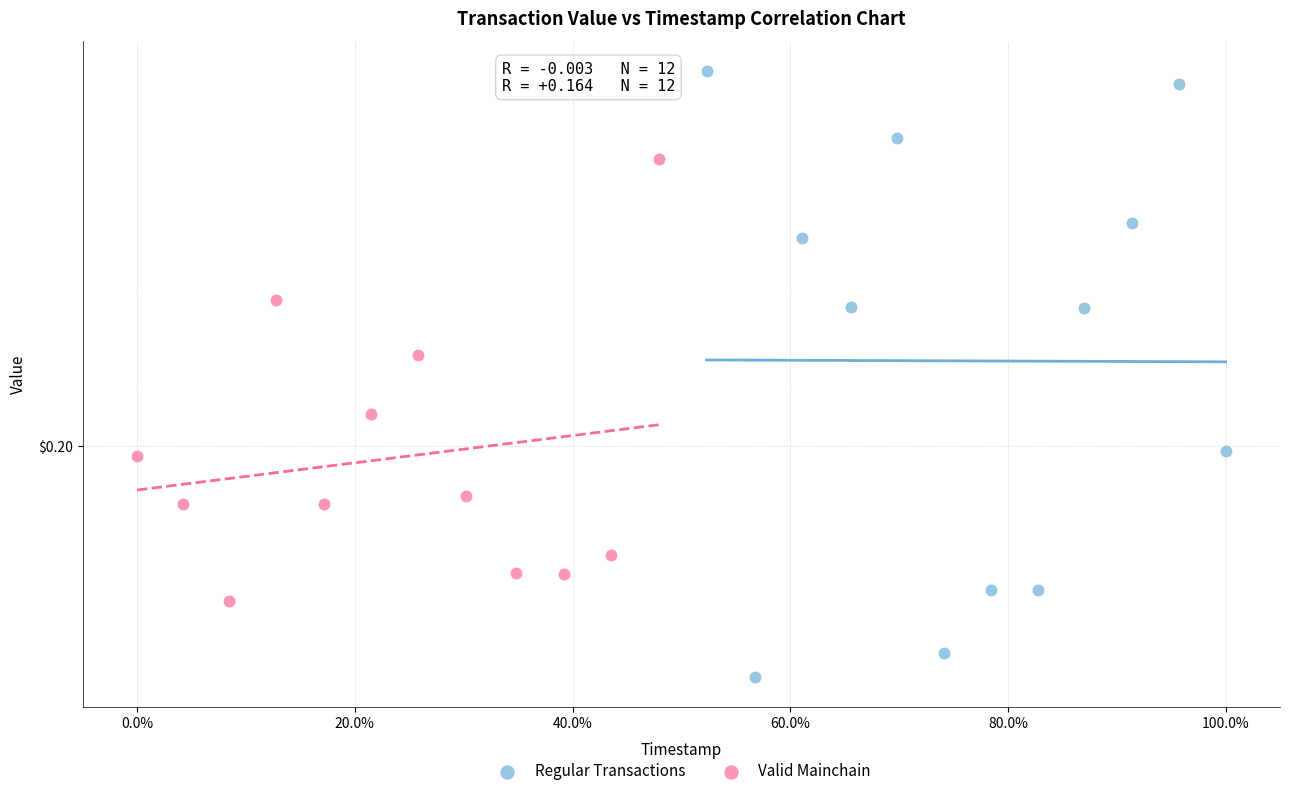

What are all the series names shown in the legend?

Regular Transactions, Valid Mainchain